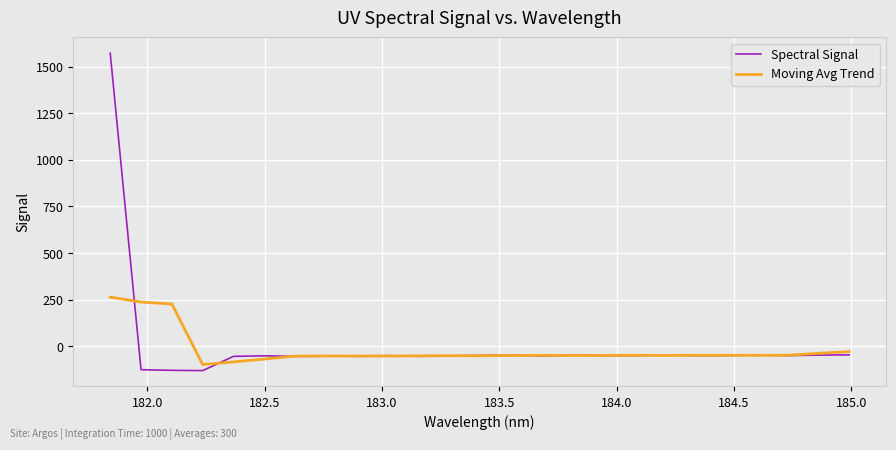

What is the greatest value displayed?

1571.8